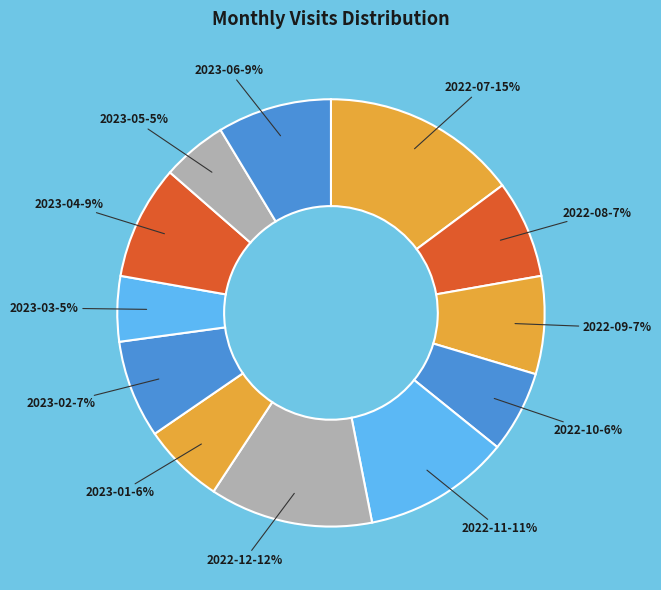

Which category has the biggest portion of the pie?

2022-07